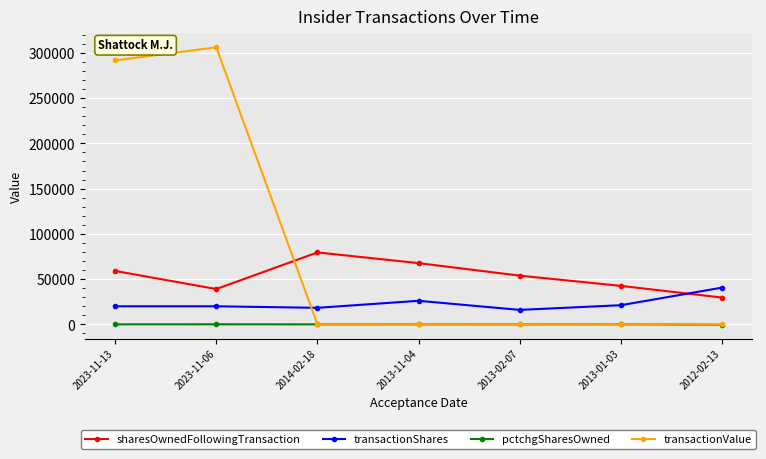

What is the label of the 5th point from the right?

2014-02-18